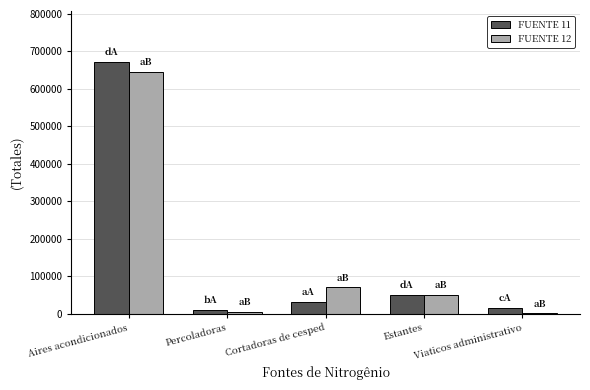

Are the bars horizontal?

No